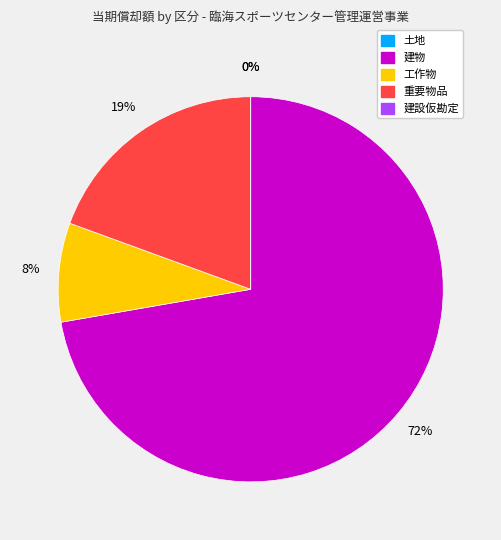

To the nearest percent, what is the difference between the 重要物品 and 工作物 slice percentages?

11%